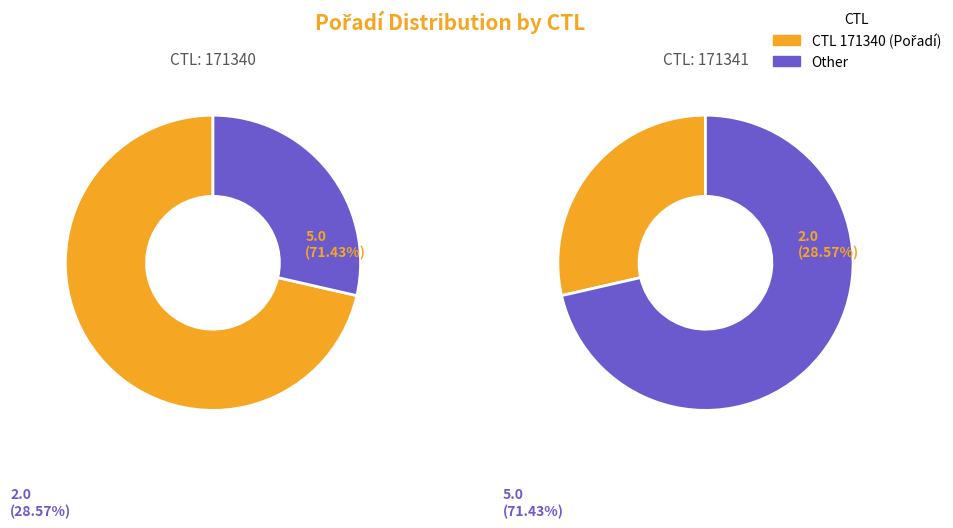

Which category has the biggest portion of the pie?

171340